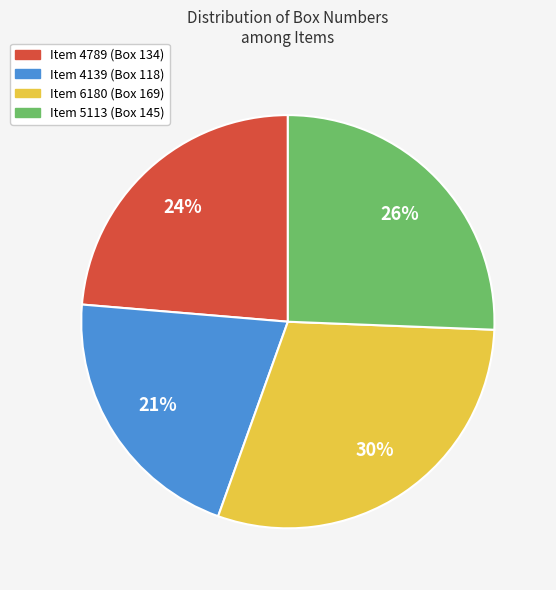

Is the sum of Item 4139 (Box 118) and Item 6180 (Box 169) greater than half?

Yes